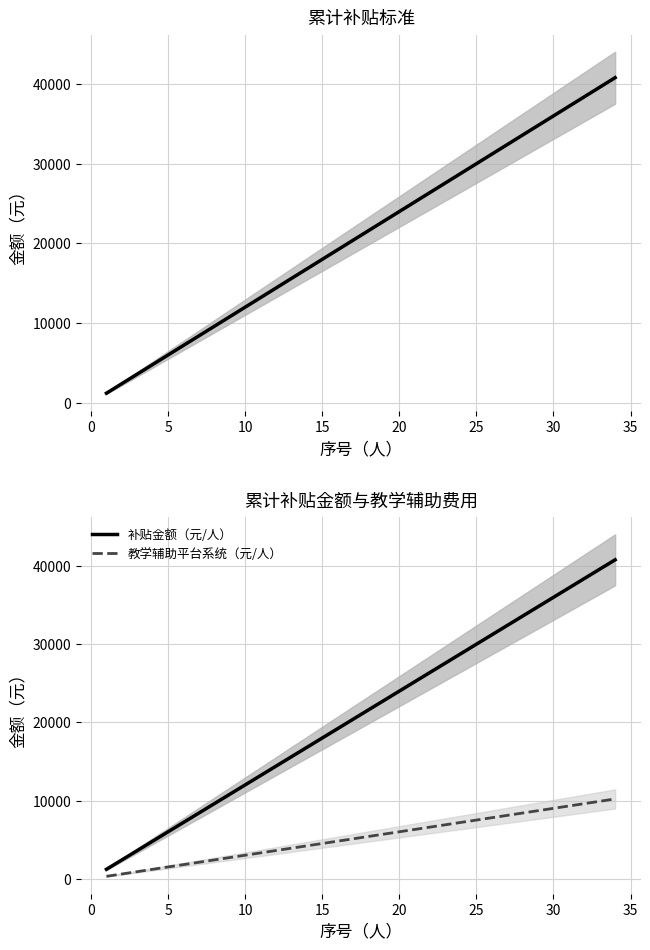

How many data points does each series have?

34